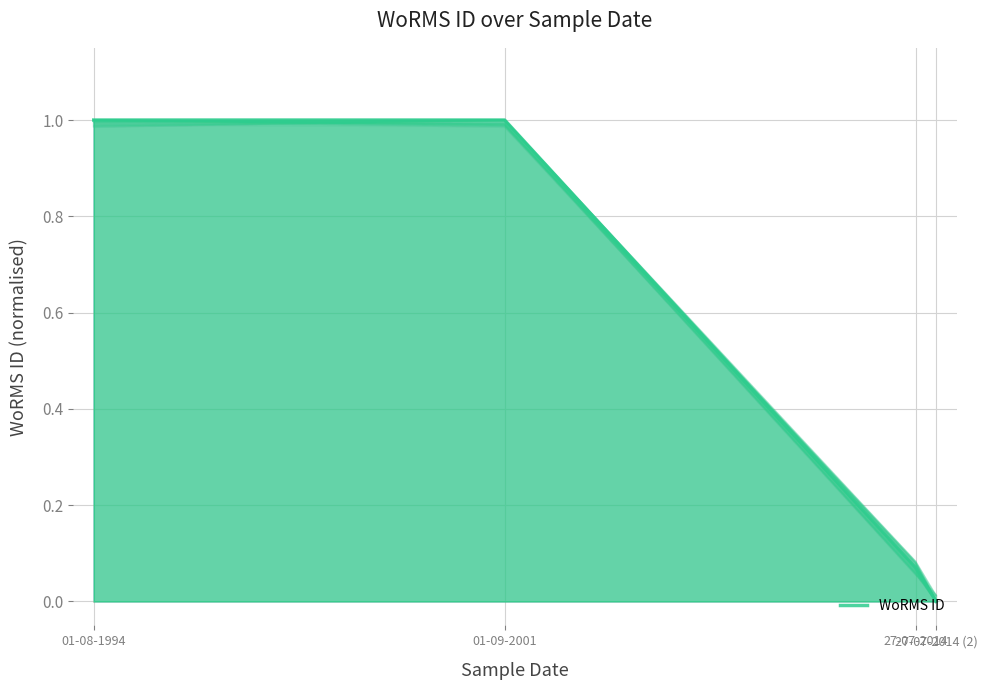

List the labels in order of value, largest first.

01-08-1994, 01-09-2001, 27-07-2014, 27-07-2014 (2)